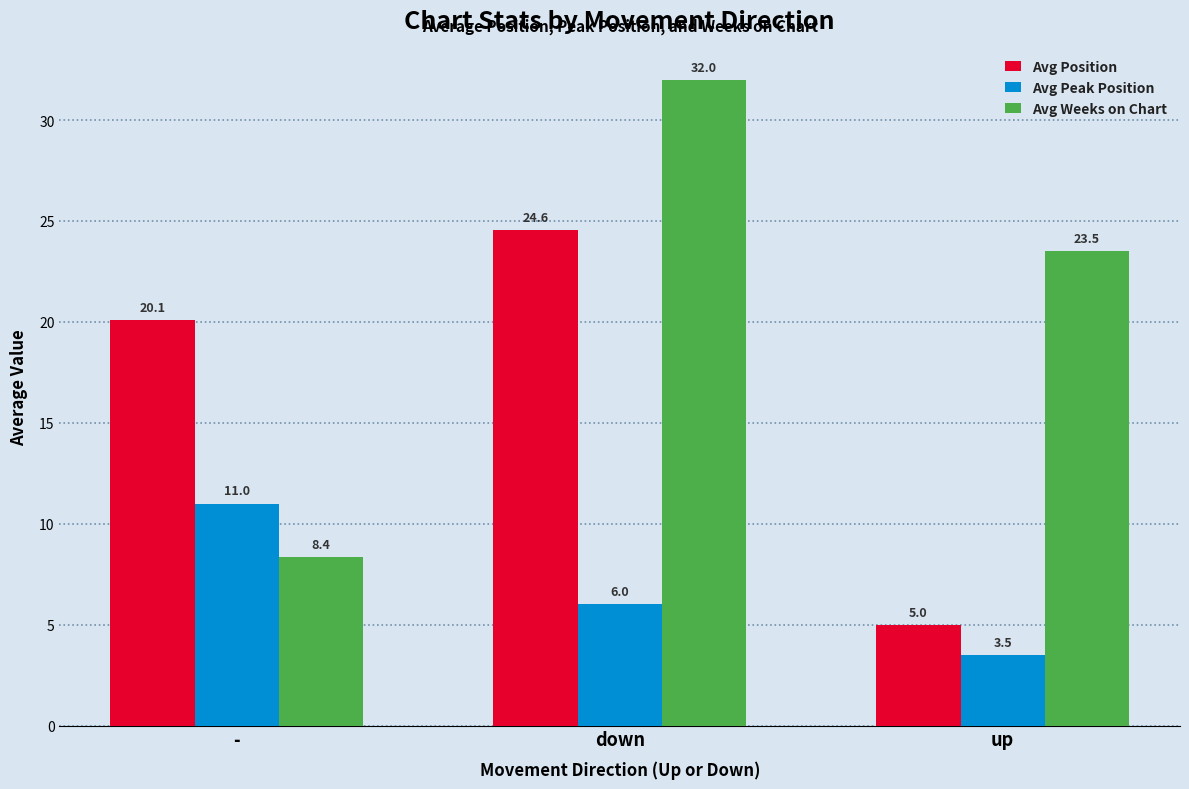

Reading left to right, list all the values displayed in this chart.

Avg Position: 20.1	24.6	5.0
Avg Peak Position: 11.0	6.0	3.5
Avg Weeks on Chart: 8.4	32.0	23.5